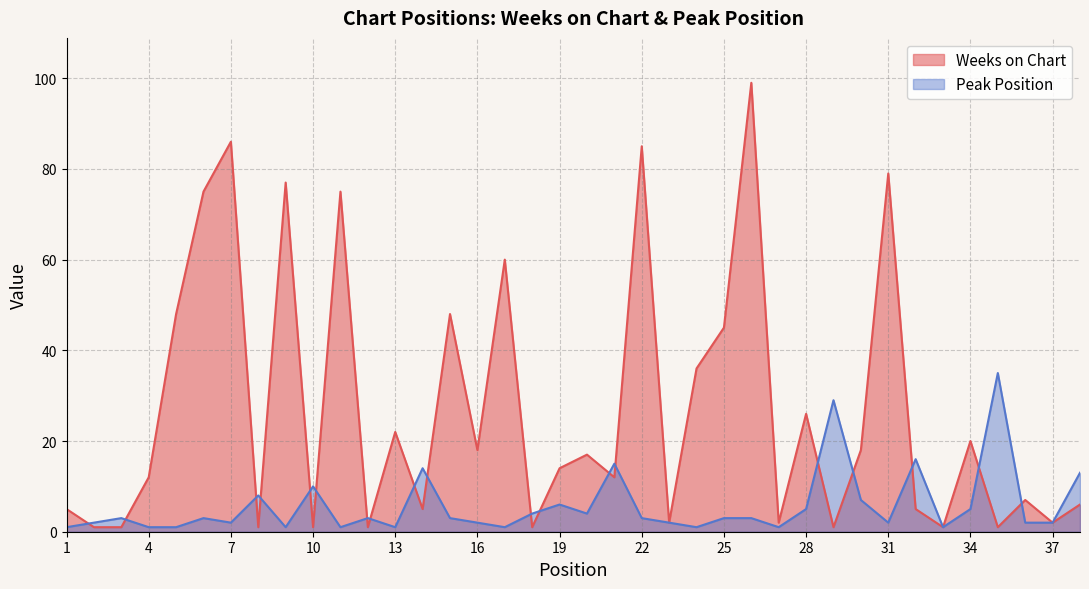

The Weeks on Chart series shows 2 at 27. True or false?

True